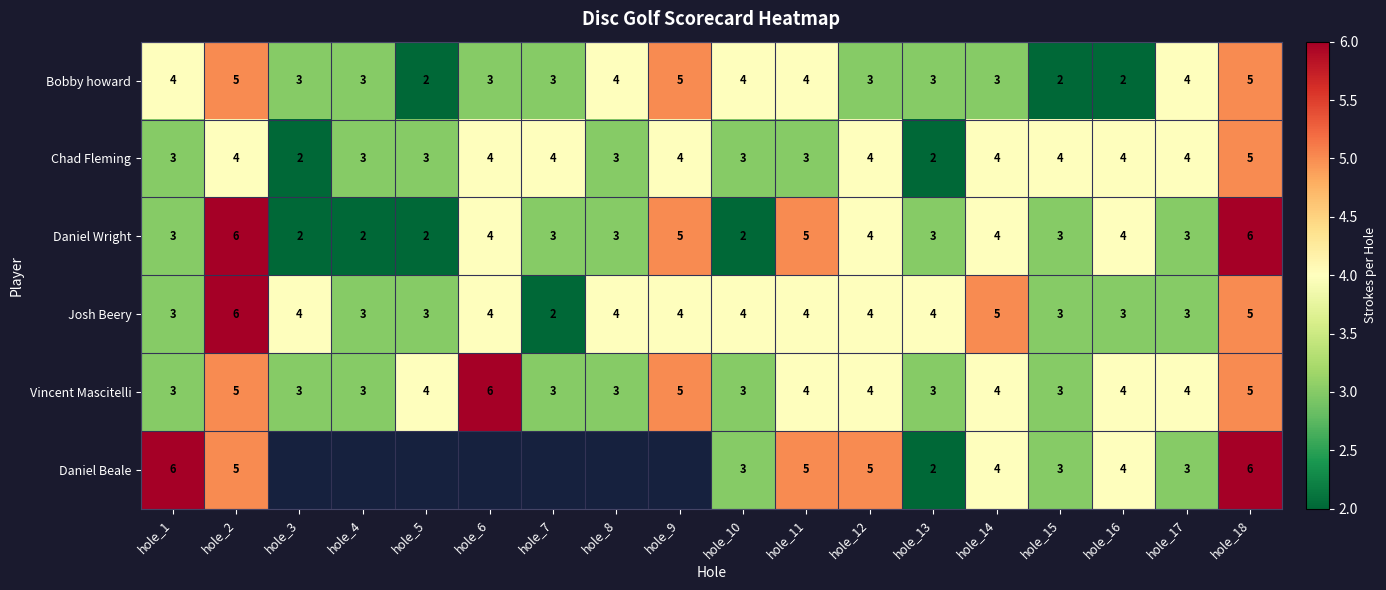

What is the lowest value of the Vincent Mascitelli series?

3